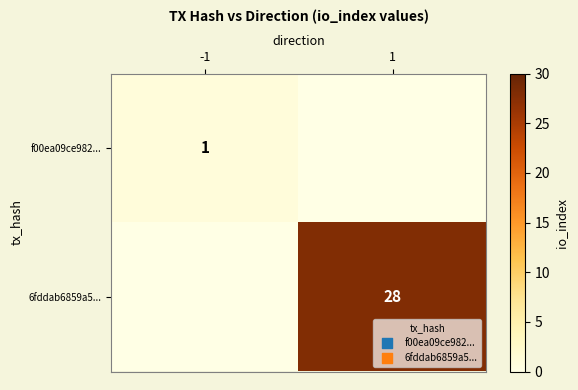

Count the number of categories in the chart.

2